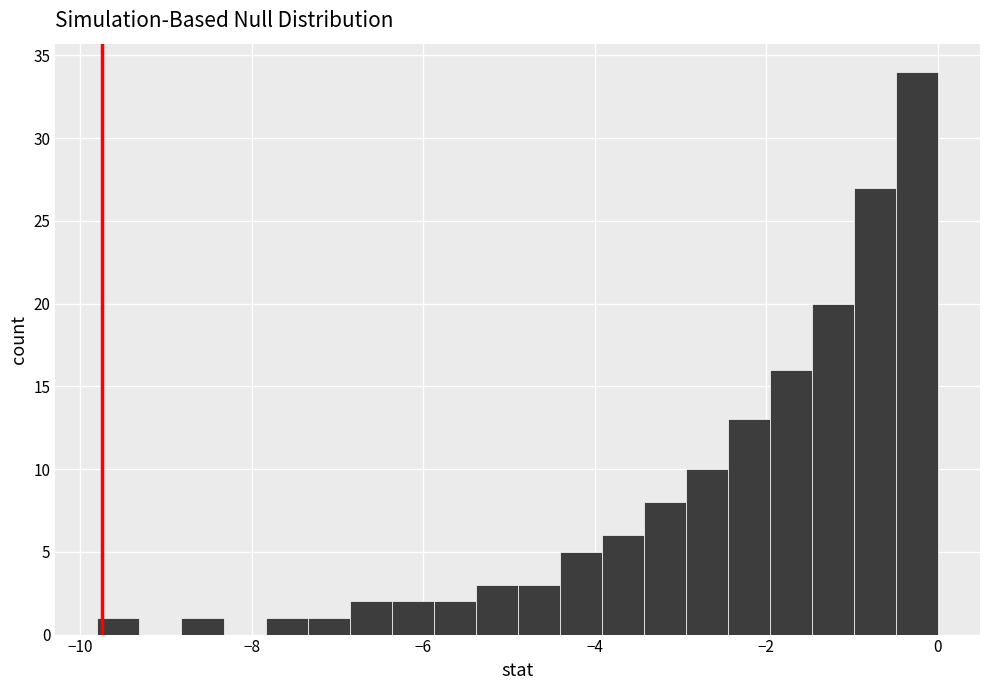

Around what value on the x-axis is the tallest bar? Give the approximate position of its centre, as read against the axis.

-0.2